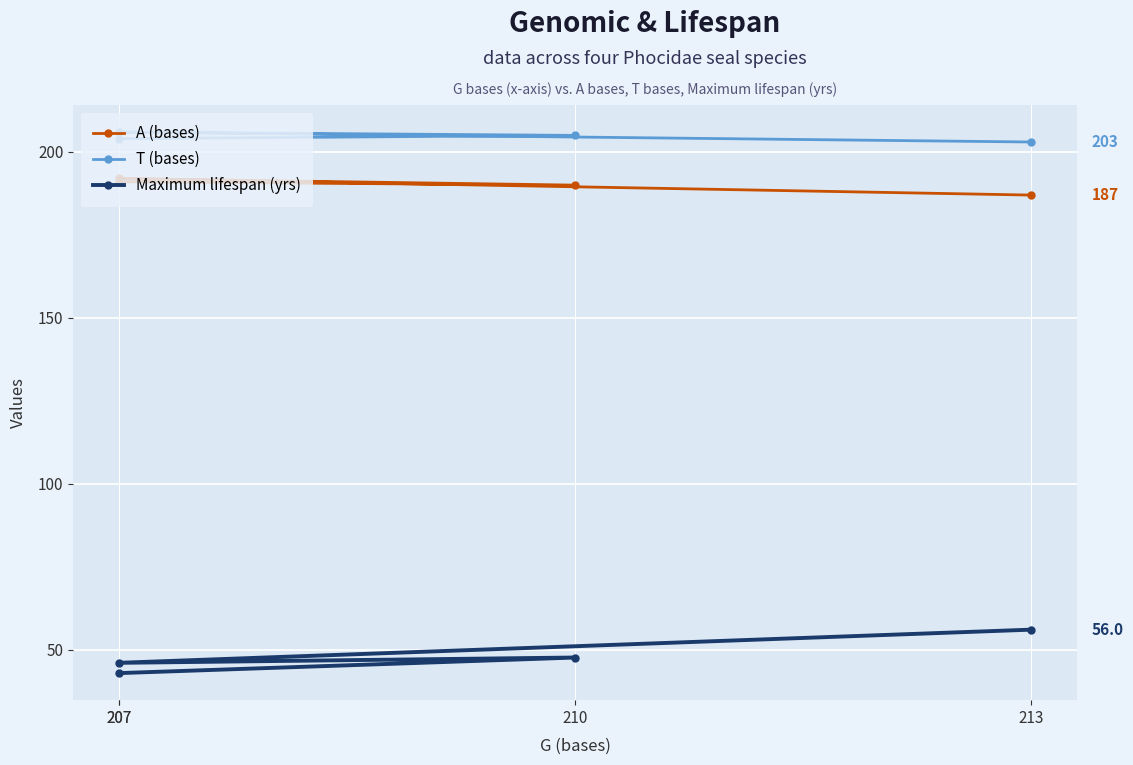

True or false: Maximum lifespan (yrs) and T (bases) cross at least once.

False